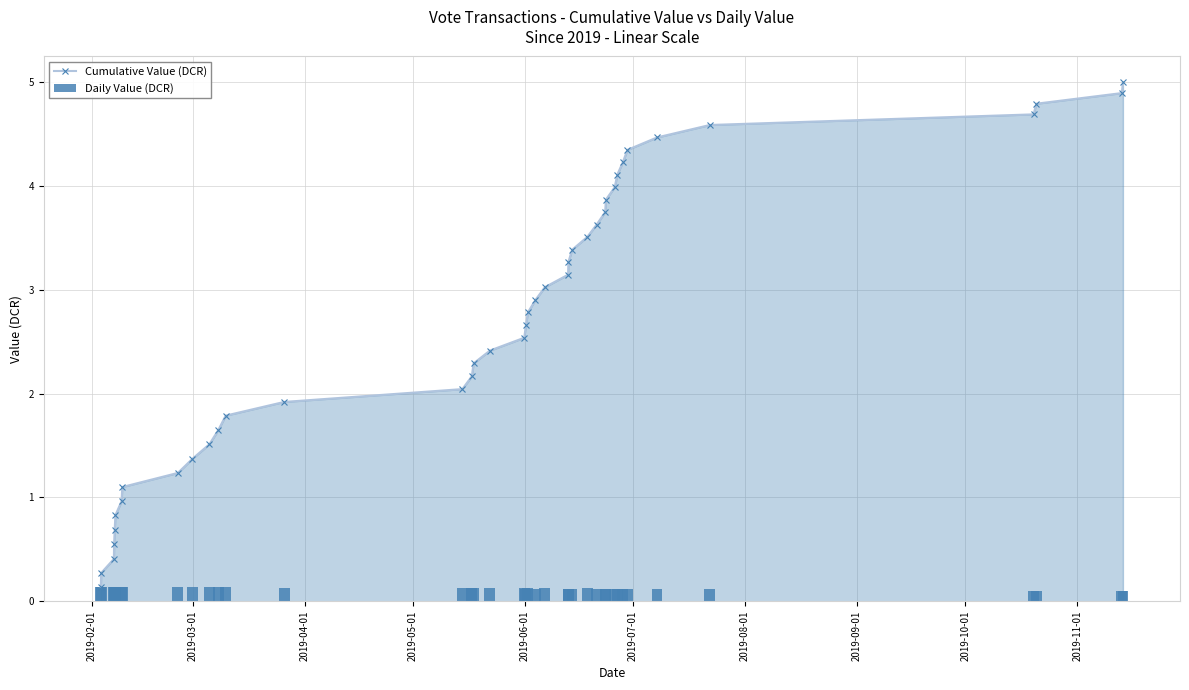

What are all the series names shown in the legend?

Cumulative Value (DCR), Daily Value (DCR)